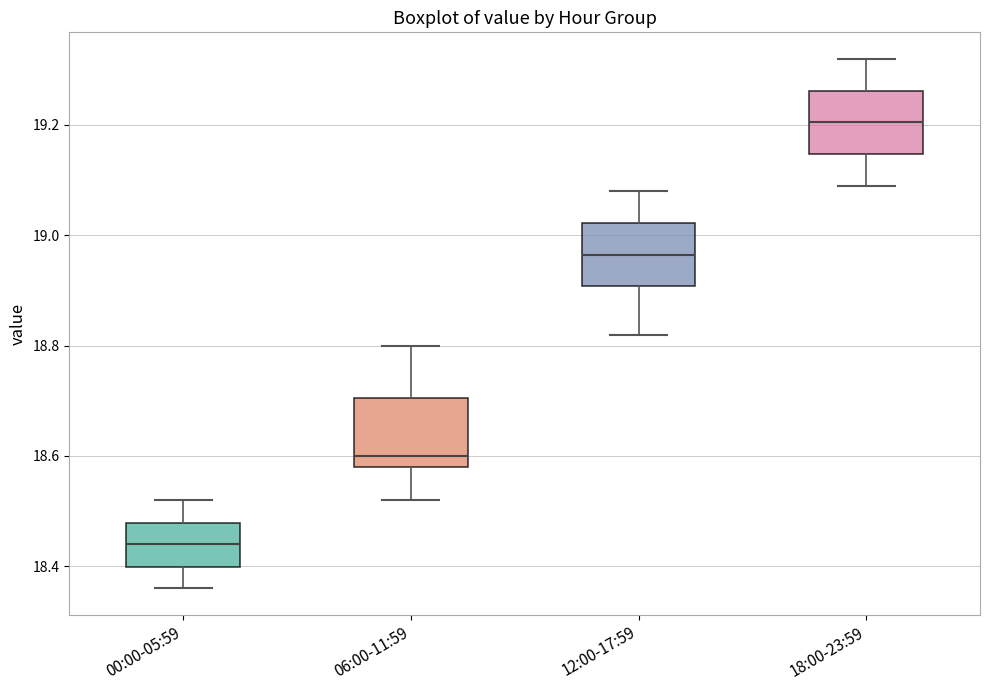

Reading left to right, read every box against the y-axis: the position of its median line, the range the box covers, and the ends of its whiskers. The values are not printed on the chart, so give them approximately, as read against the axis.

00:00-05:59: median 18.44, box 18.40 to 18.48, whiskers 18.36 to 18.52
06:00-11:59: median 18.60, box 18.58 to 18.70, whiskers 18.52 to 18.80
12:00-17:59: median 18.96, box 18.90 to 19.02, whiskers 18.82 to 19.08
18:00-23:59: median 19.20, box 19.14 to 19.26, whiskers 19.10 to 19.32